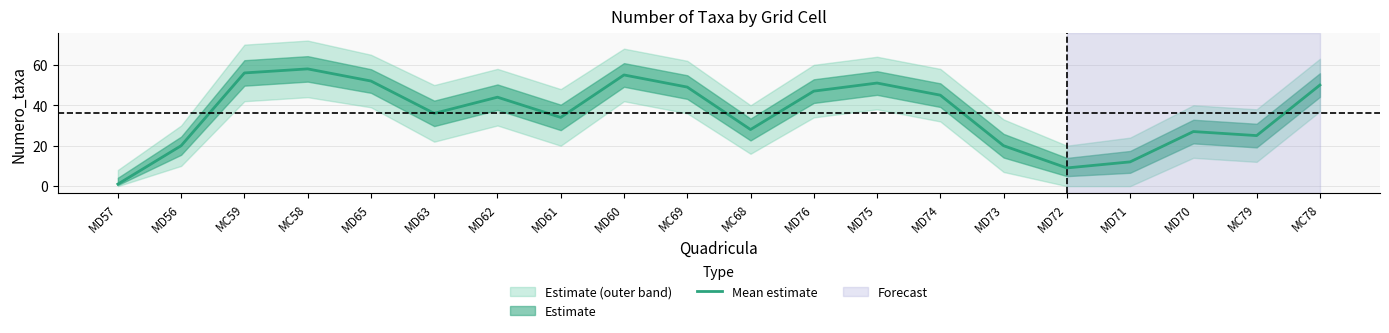

What position from the left is MD70?

18